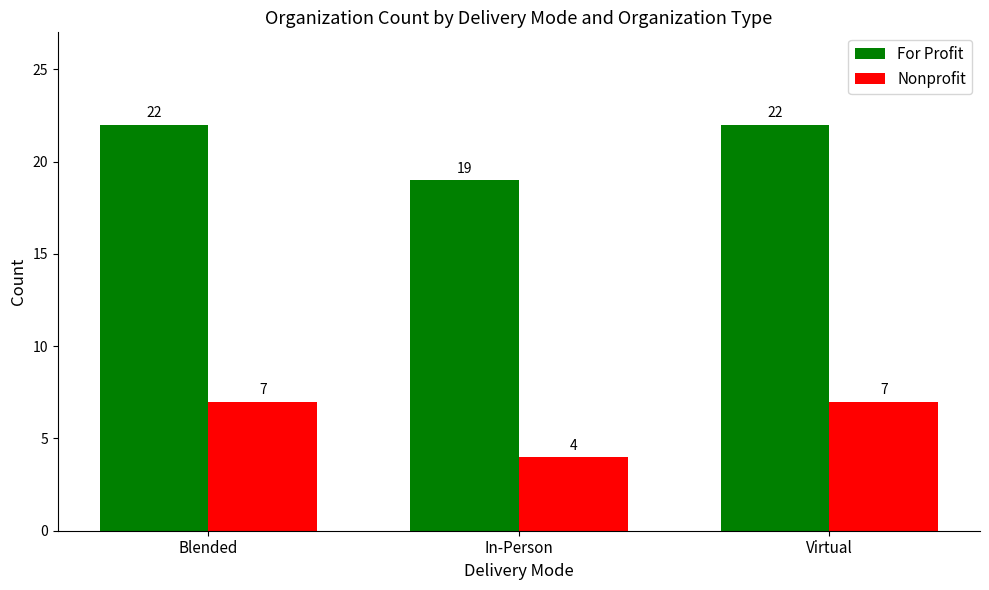

The value of Nonprofit at Blended is 7. True or false?

True